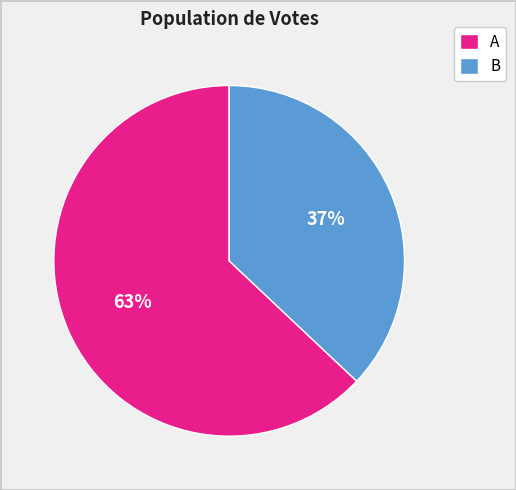

How many slices are in this pie chart?

2